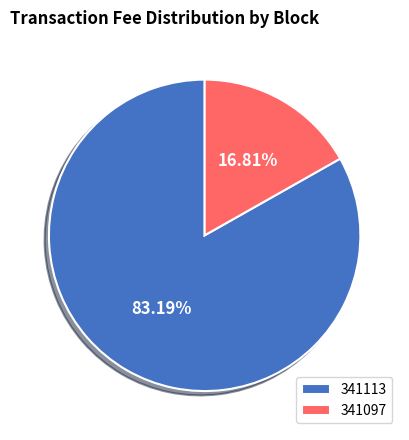

Combined, do 341113 and 341097 account for over 50%?

Yes